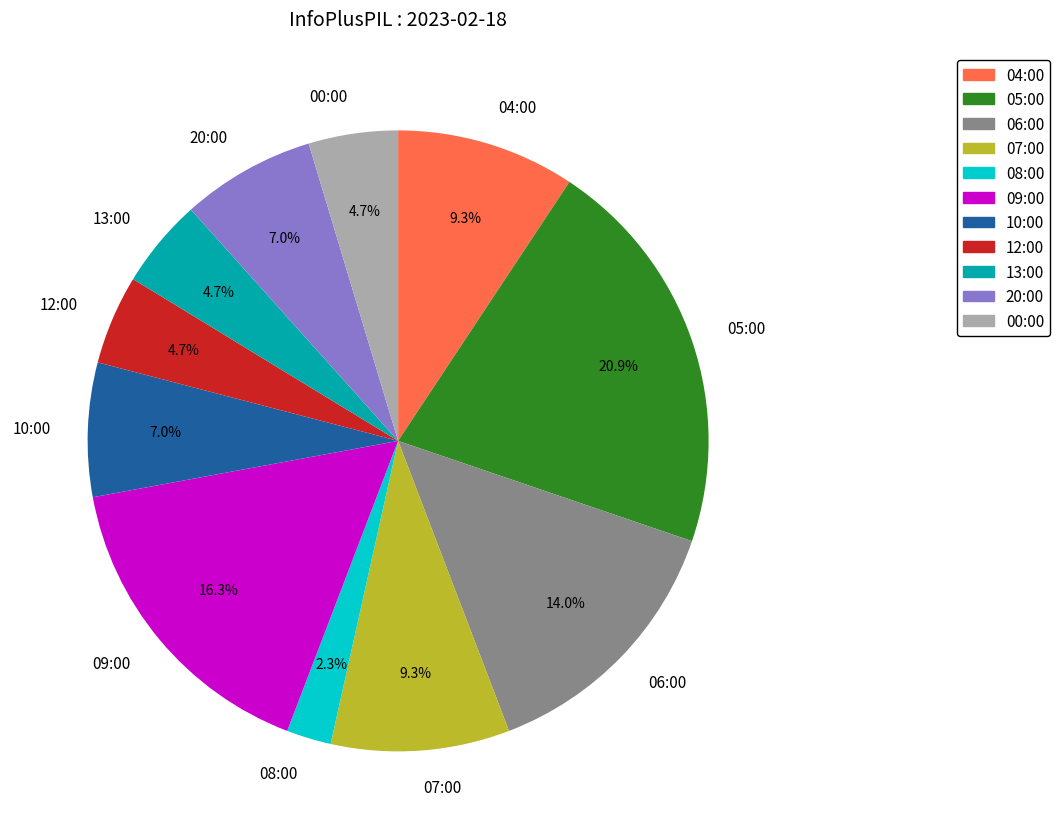

Combined, do 05:00 and 10:00 account for over 50%?

No